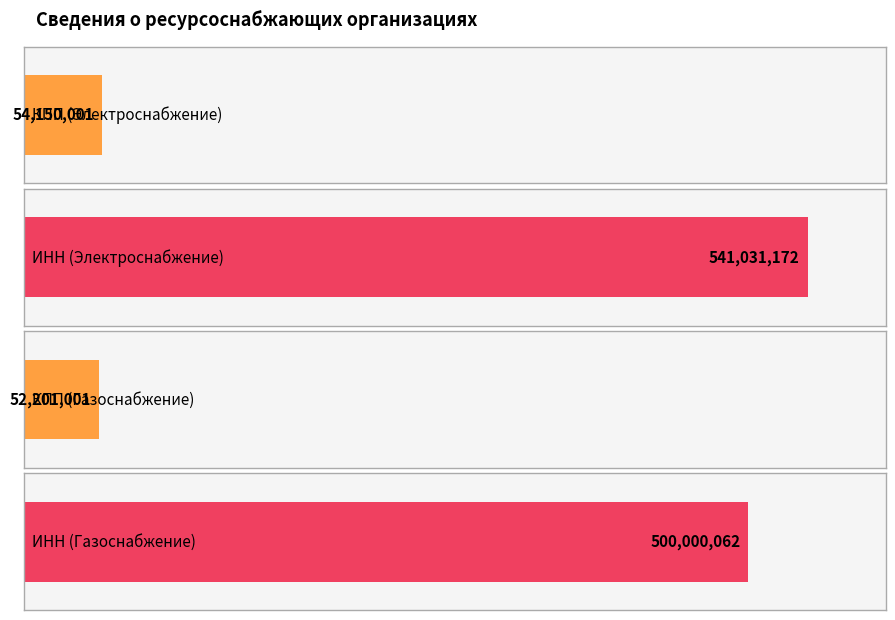

Does the chart contain any negative values?

No